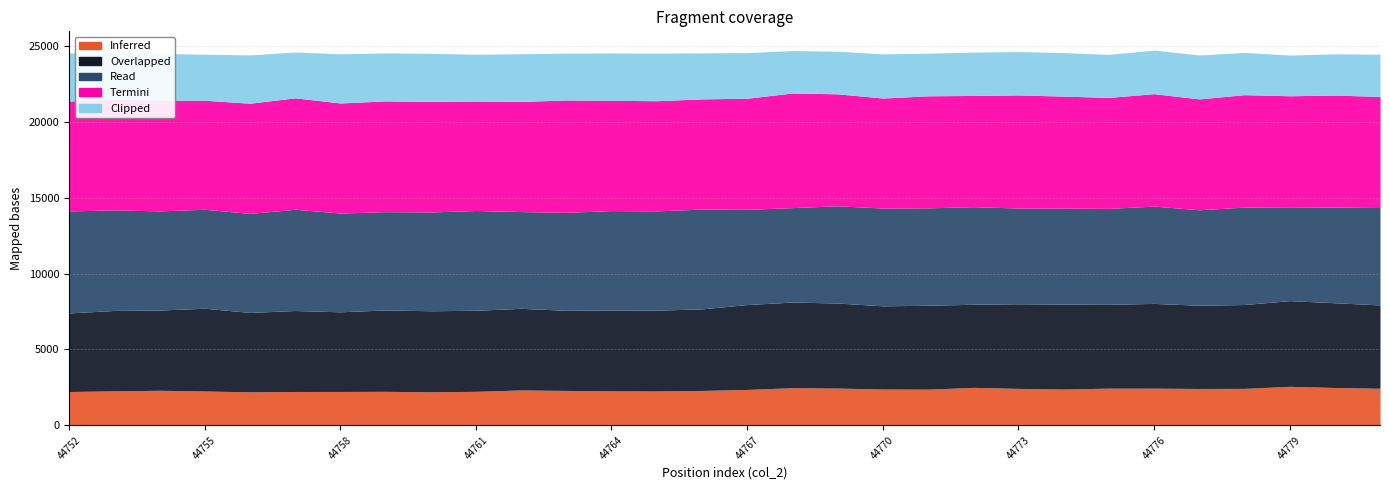

What is the minimum value shown in the chart?

2206